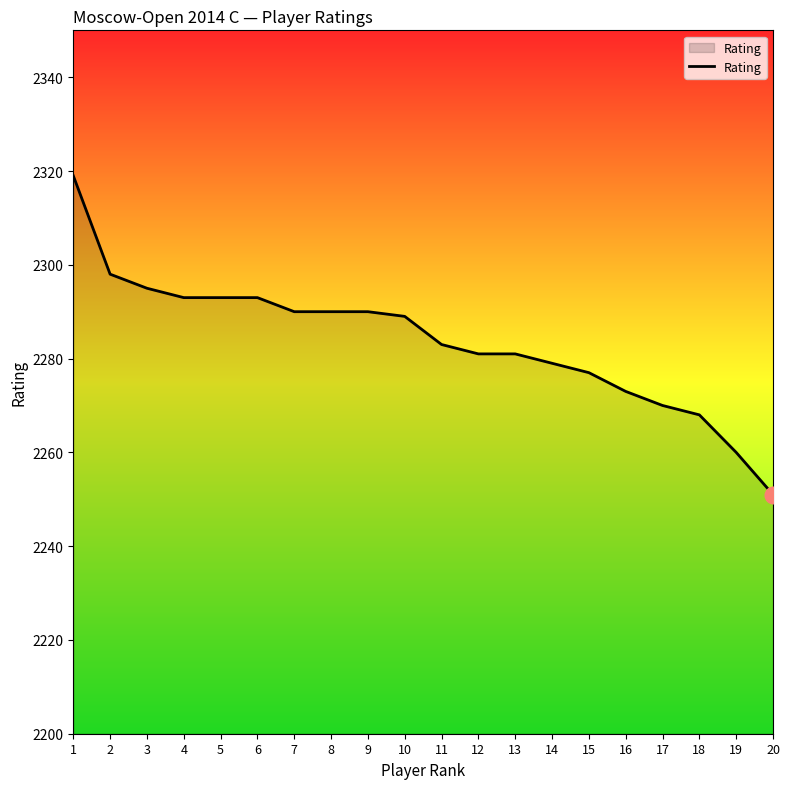

Is it true that the value at 12 is 2281?

True